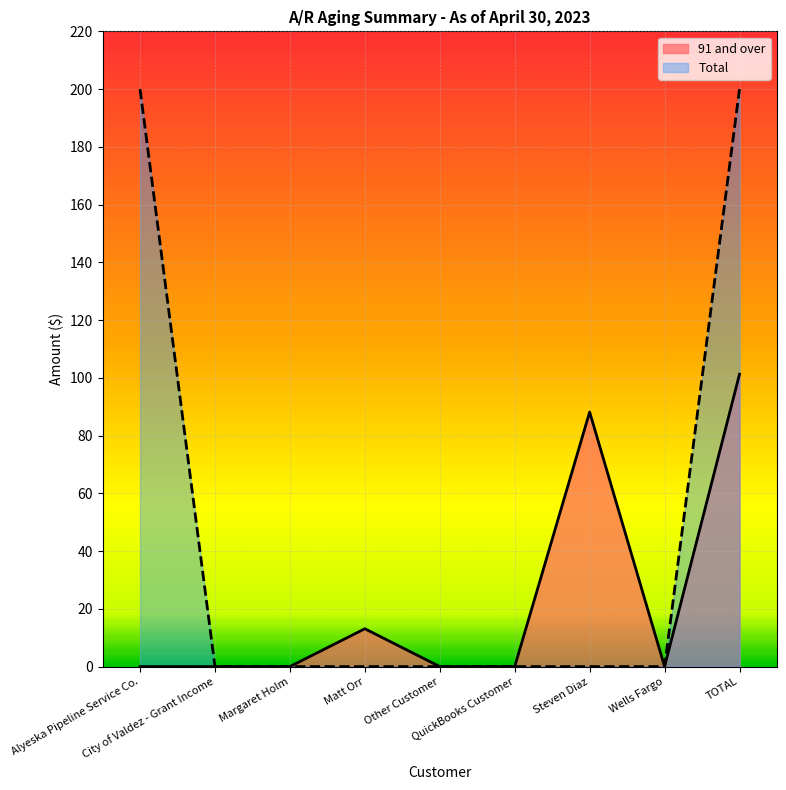

What position from the right is QuickBooks Customer?

4